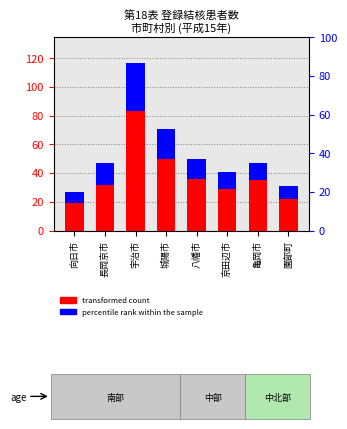

At which category does the chart reach its peak across all series?

宇治市